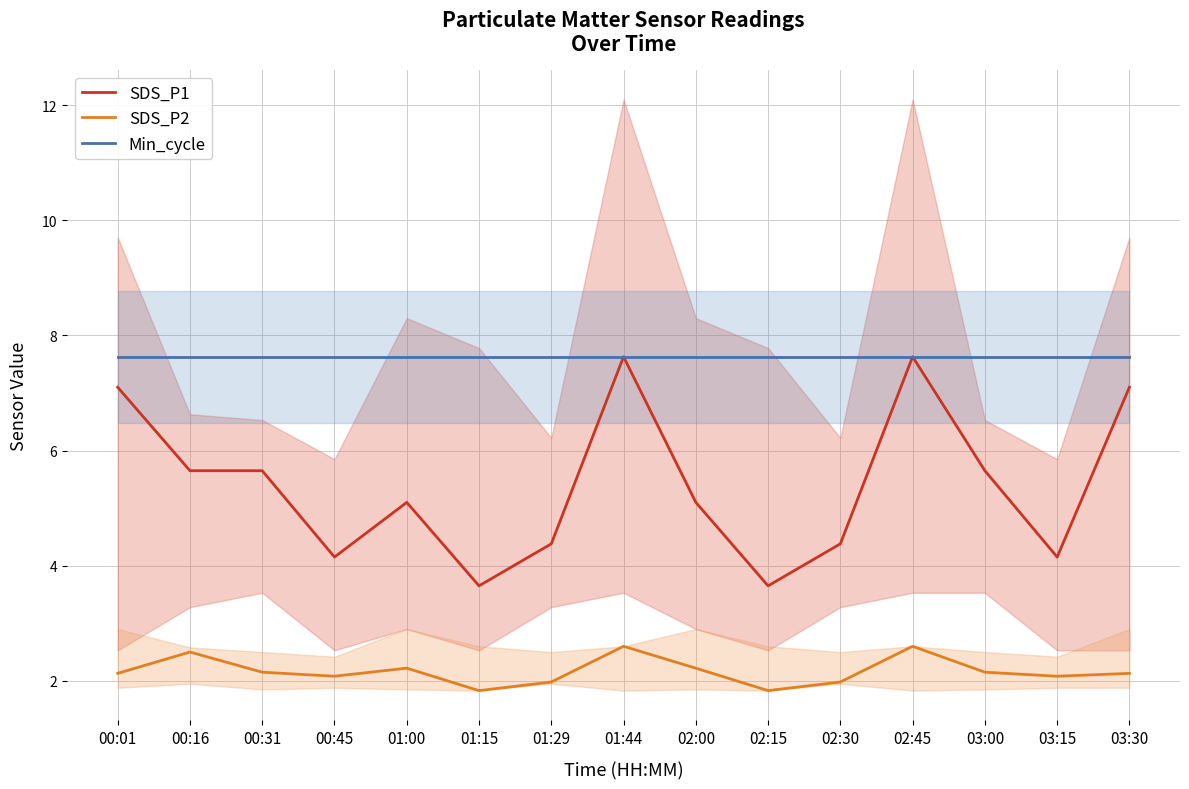

What is the value of the Min_cycle point at the 9th from the left?

7.6